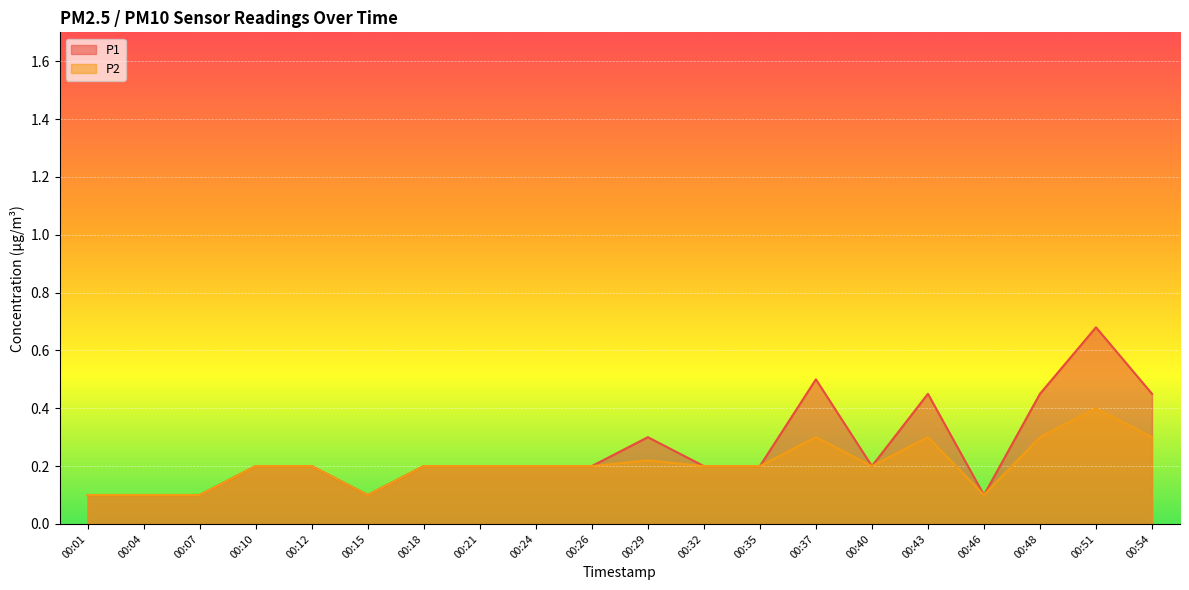

How many lines are shown in the chart?

2